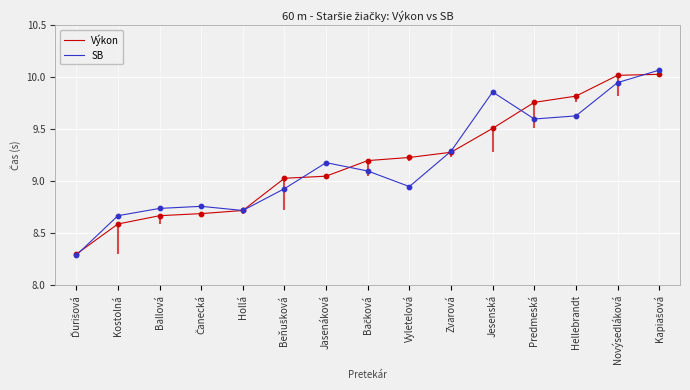

What is the total value across all series at Vyletelová?

18.2